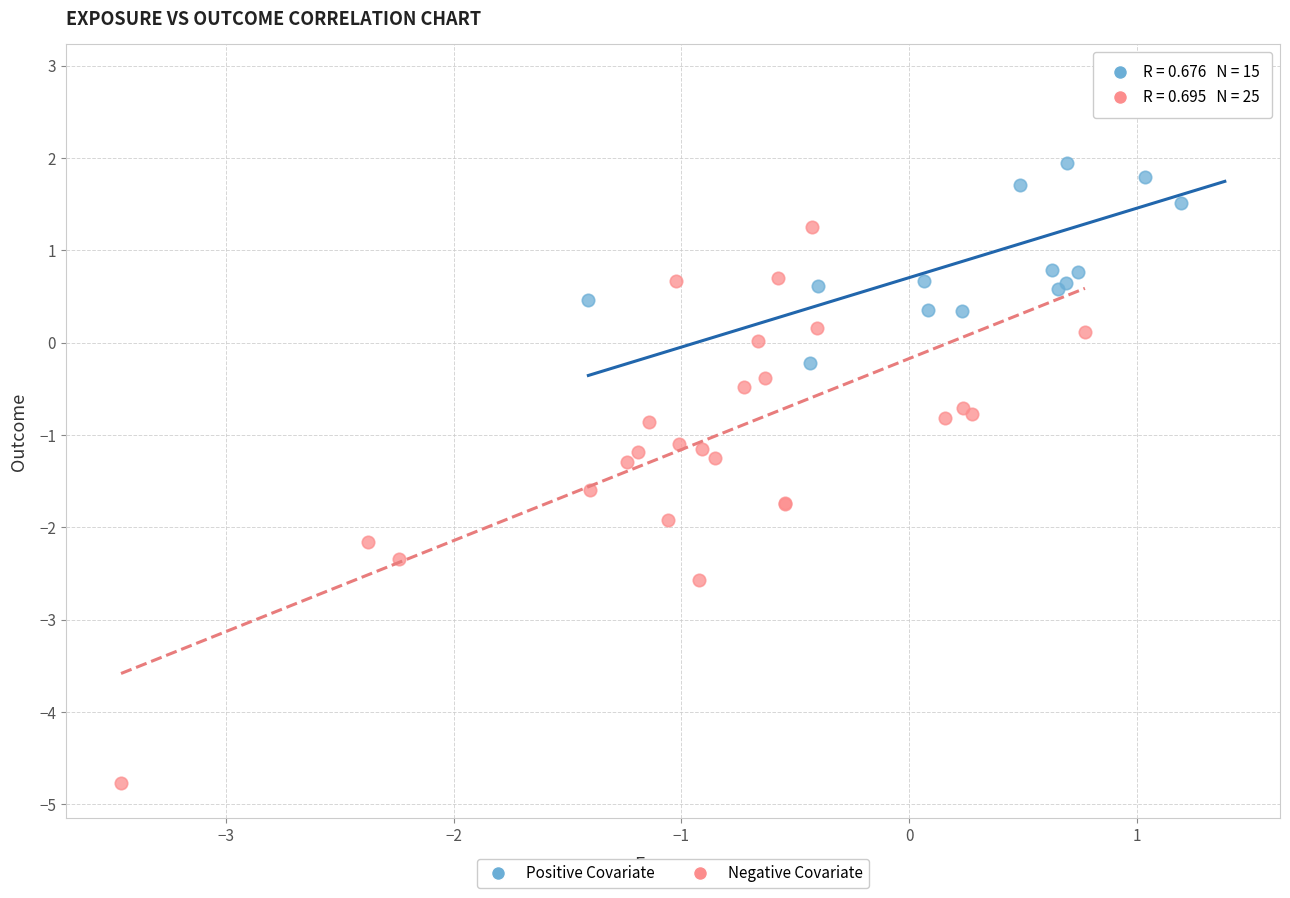

Which series contains the highest Y value?

Positive Covariate